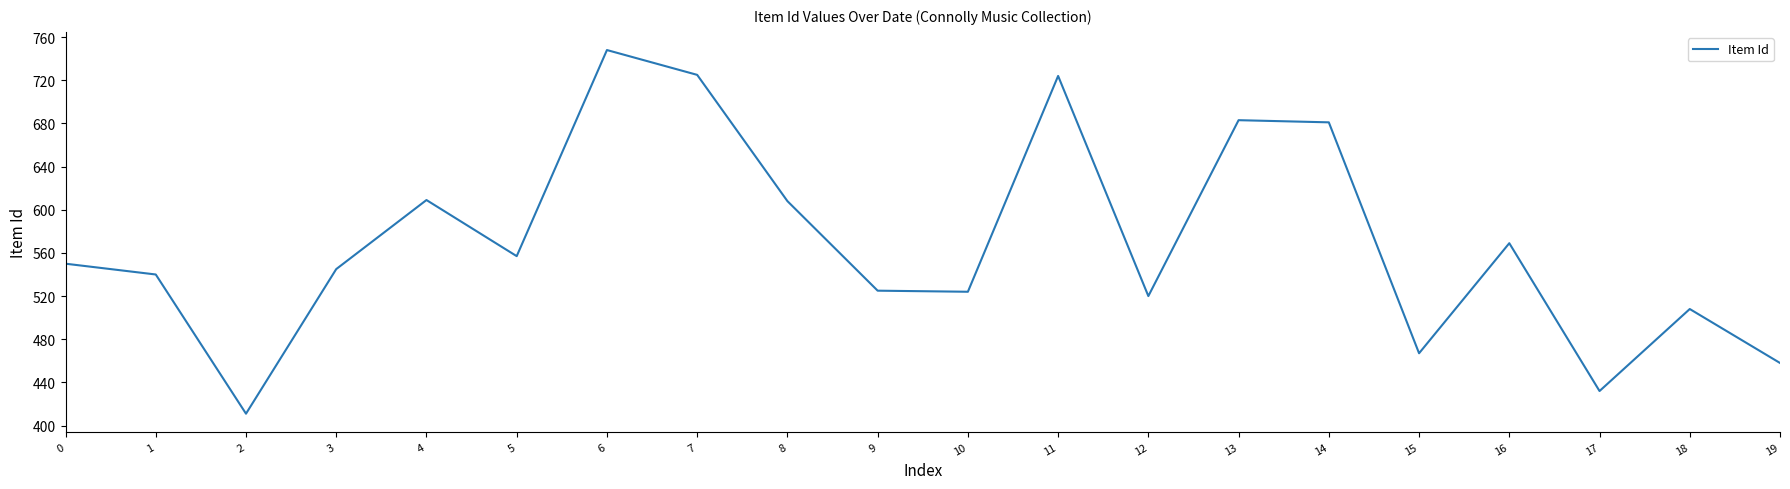

The value at 10 is 524. True or false?

True